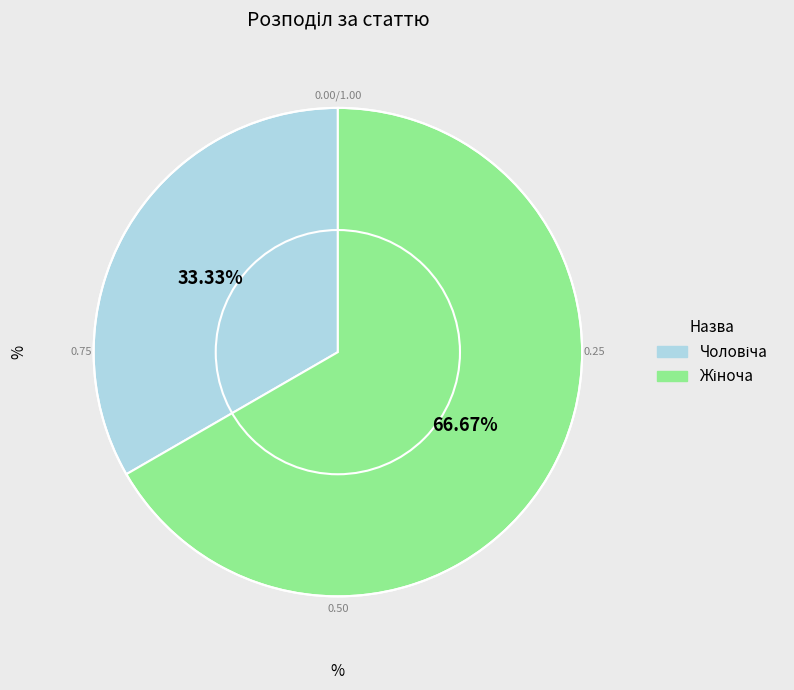

Is there a majority slice in this chart?

Yes